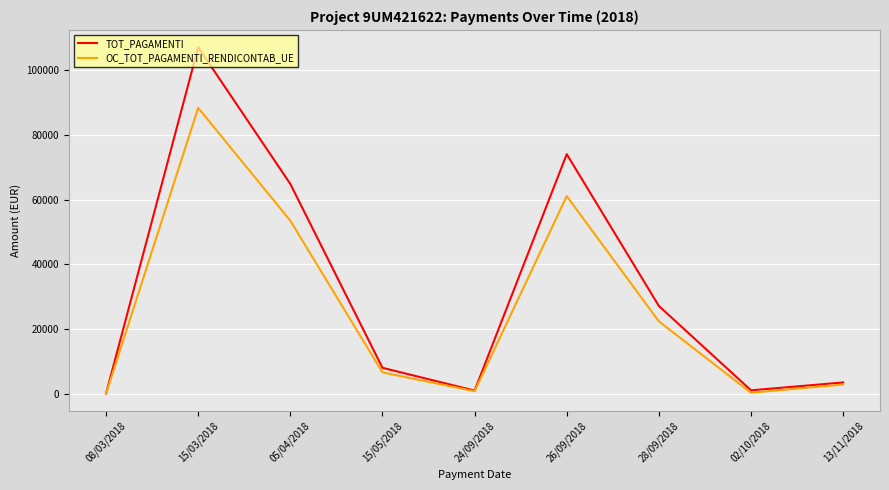

At how many categories does at least one series exceed 61244?

3